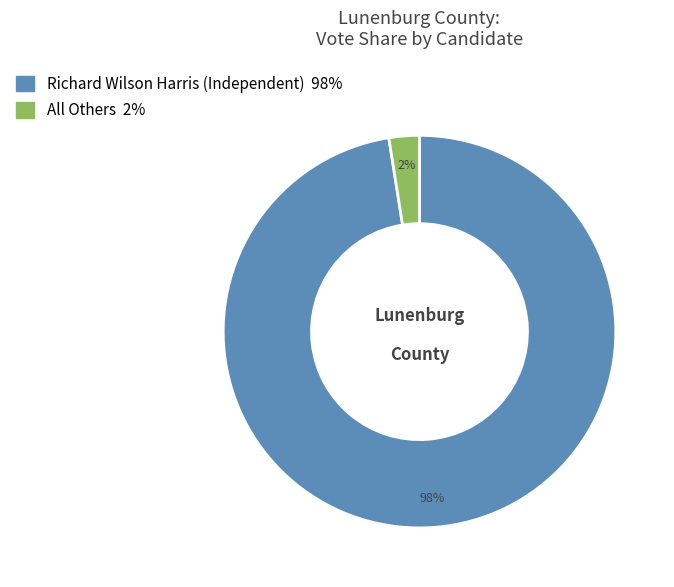

Which category has the smallest portion of the pie?

All Others